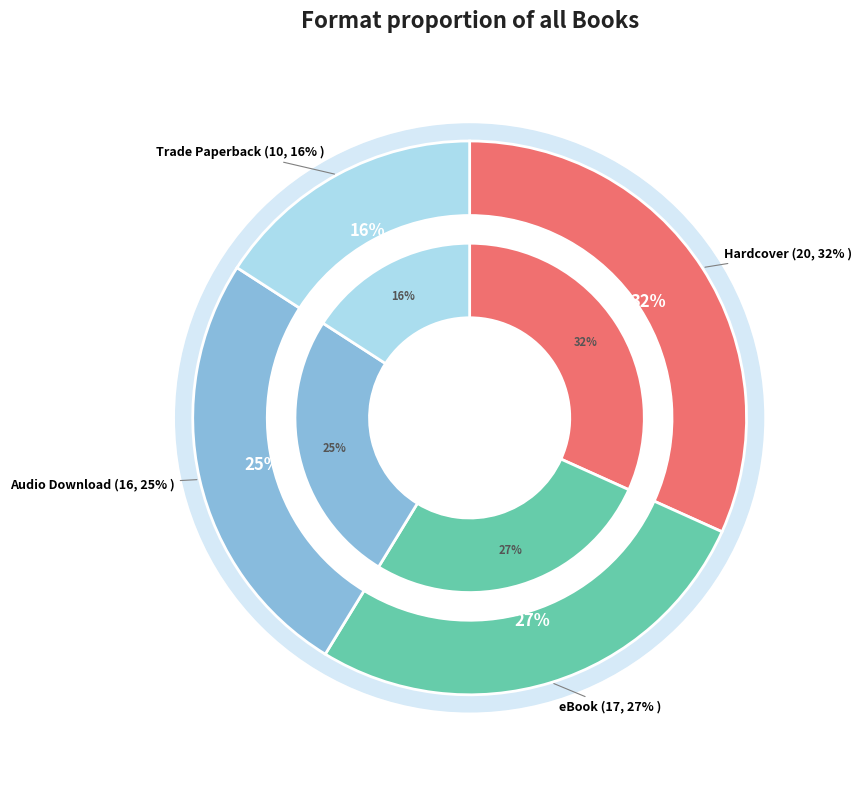

Is it true that Audio Download is 25% of the pie?

True